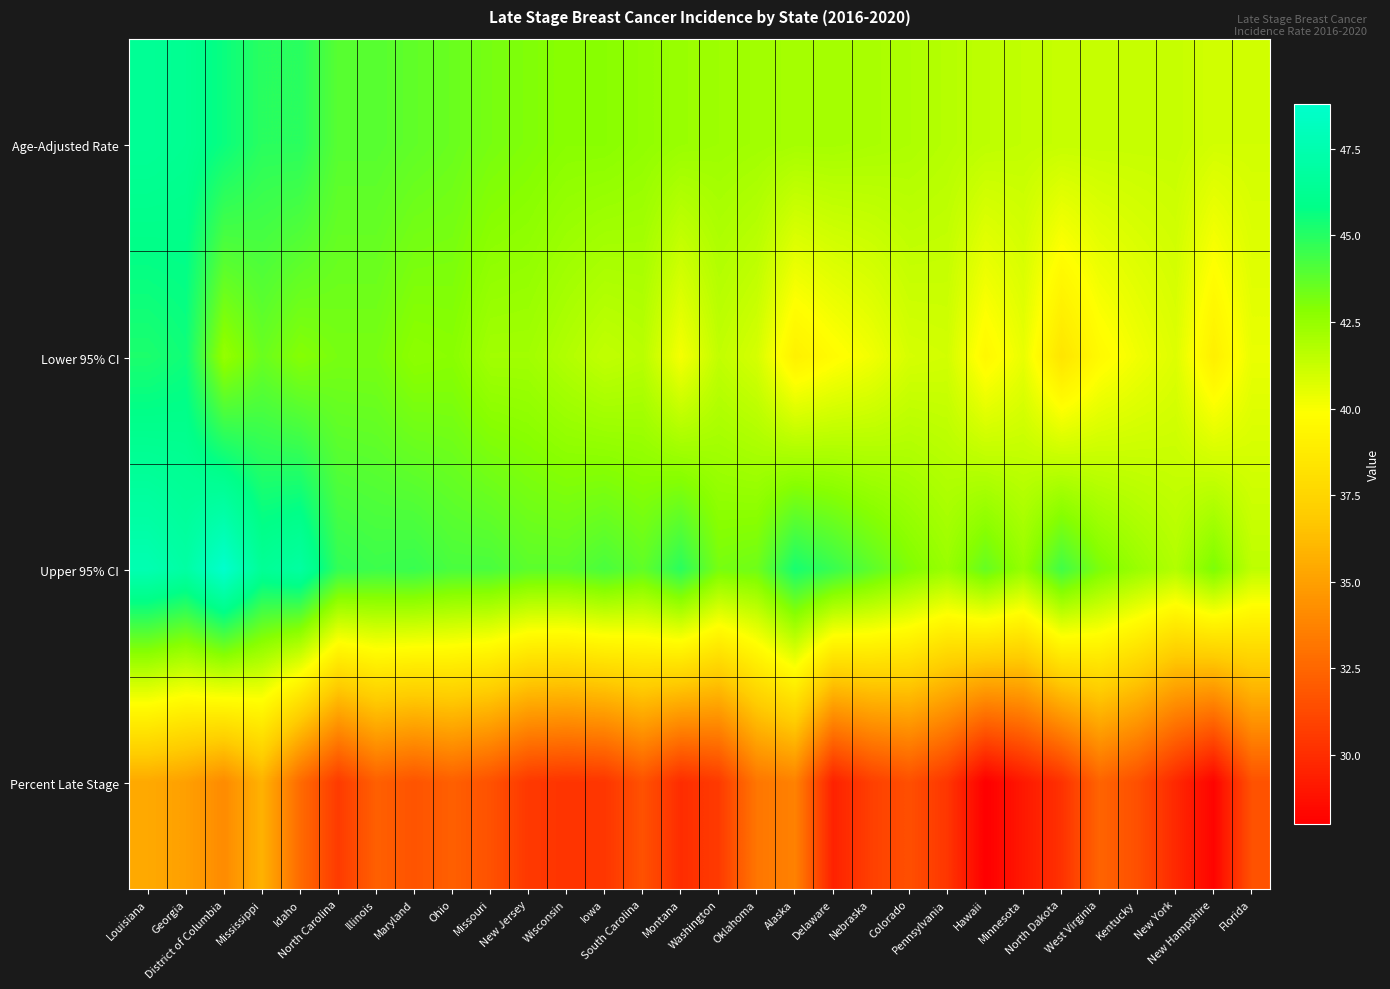

Reading left to right, transcribe all the data shown in this chart.

Age-Adjusted Rate: Louisiana=46.4	Georgia=46.2	District of Columbia=45.6	Mississippi=44.9	Idaho=44.9	North Carolina=43.9	Illinois=43.9	Maryland=43.7	Ohio=43.5	Missouri=43.2	New Jersey=43.0	Wisconsin=42.8	Iowa=42.8	South Carolina=42.6	Montana=42.4	Washington=42.3	Oklahoma=42.2	Alaska=42.1	Delaware=42.1	Nebraska=42.0	Colorado=41.9	Pennsylvania=41.7	Hawaii=41.5	Minnesota=41.4	North Dakota=41.3	West Virginia=41.3	Kentucky=41.3	New York=41.3	New Hampshire=41.0	Florida=41.0
Lower 95% CI: Louisiana=45.2	Georgia=45.5	District of Columbia=42.5	Mississippi=43.5	Idaho=42.9	North Carolina=43.2	Illinois=43.2	Maryland=42.7	Ohio=42.8	Missouri=42.2	New Jersey=42.2	Wisconsin=41.8	Iowa=41.4	South Carolina=41.6	Montana=40.1	Washington=41.4	Oklahoma=40.9	Alaska=39.1	Delaware=39.7	Nebraska=40.2	Colorado=40.9	Pennsylvania=41.0	Hawaii=39.5	Minnesota=40.4	North Dakota=38.4	West Virginia=39.6	Kentucky=40.2	New York=40.7	New Hampshire=39.0	Florida=40.4
Upper 95% CI: Louisiana=47.6	Georgia=47.0	District of Columbia=48.8	Mississippi=46.4	Idaho=46.9	North Carolina=44.7	Illinois=44.5	Maryland=44.6	Ohio=44.2	Missouri=44.2	New Jersey=43.8	Wisconsin=43.8	Iowa=44.2	South Carolina=43.7	Montana=44.9	Washington=43.2	Oklahoma=43.4	Alaska=45.3	Delaware=44.6	Nebraska=43.8	Colorado=43.0	Pennsylvania=42.4	Hawaii=43.6	Minnesota=42.5	North Dakota=44.4	West Virginia=43.1	Kentucky=42.4	New York=41.8	New Hampshire=43.1	Florida=41.5
Percent Late Stage: Louisiana=35.4	Georgia=35.0	District of Columbia=34.1	Mississippi=35.8	Idaho=32.7	North Carolina=30.6	Illinois=32.2	Maryland=31.7	Ohio=32.2	Missouri=31.6	New Jersey=30.5	Wisconsin=30.3	Iowa=30.4	South Carolina=31.6	Montana=30.0	Washington=30.6	Oklahoma=33.2	Alaska=33.7	Delaware=29.5	Nebraska=30.8	Colorado=31.5	Pennsylvania=30.4	Hawaii=28.0	Minnesota=29.1	North Dakota=30.2	West Virginia=32.4	Kentucky=31.5	New York=29.8	New Hampshire=28.2	Florida=31.6